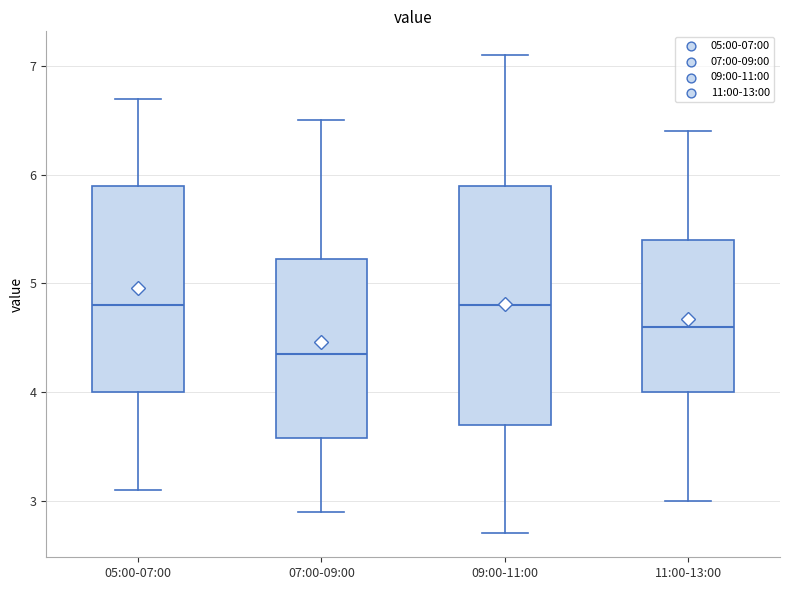

Reading left to right, read every box against the y-axis: the position of its median line, the range the box covers, and the ends of its whiskers. The values are not printed on the chart, so give them approximately, as read against the axis.

05:00-07:00: median 4.8, box 4.0 to 5.9, whiskers 3.1 to 6.7
07:00-09:00: median 4.4, box 3.6 to 5.2, whiskers 2.9 to 6.5
09:00-11:00: median 4.8, box 3.7 to 5.9, whiskers 2.7 to 7.1
11:00-13:00: median 4.6, box 4.0 to 5.4, whiskers 3.0 to 6.4